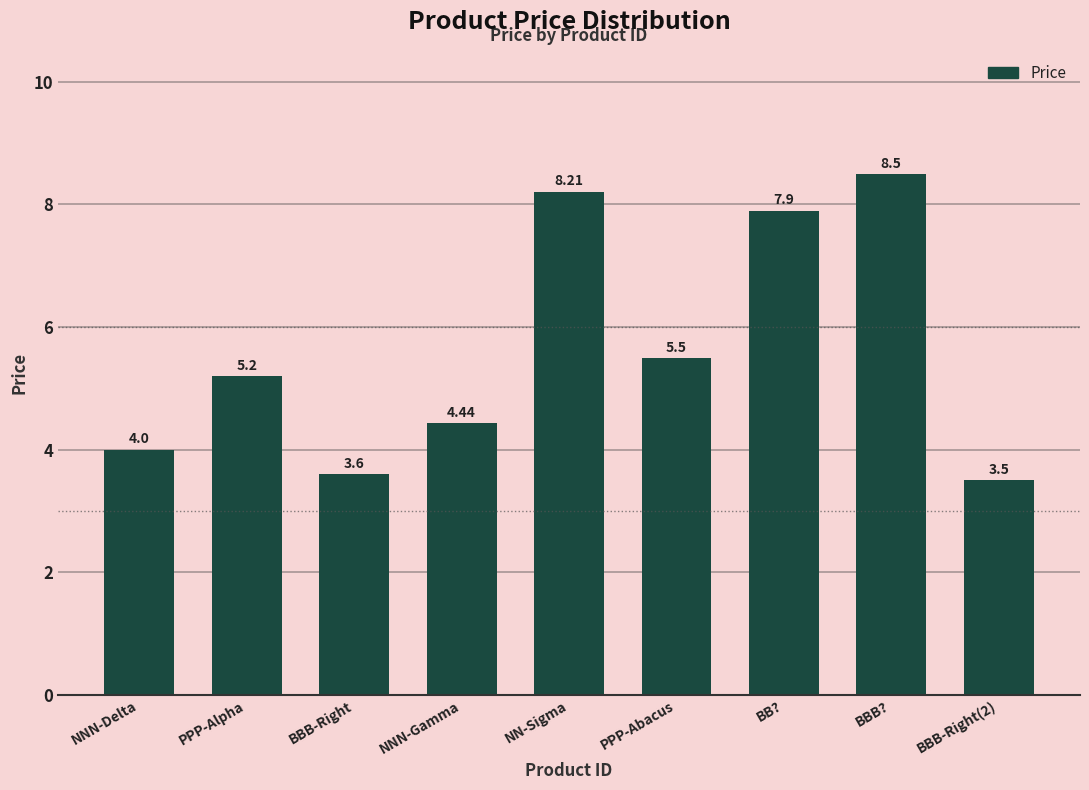

What is the difference between the values at NNN-Gamma and BBB-Right?

0.8